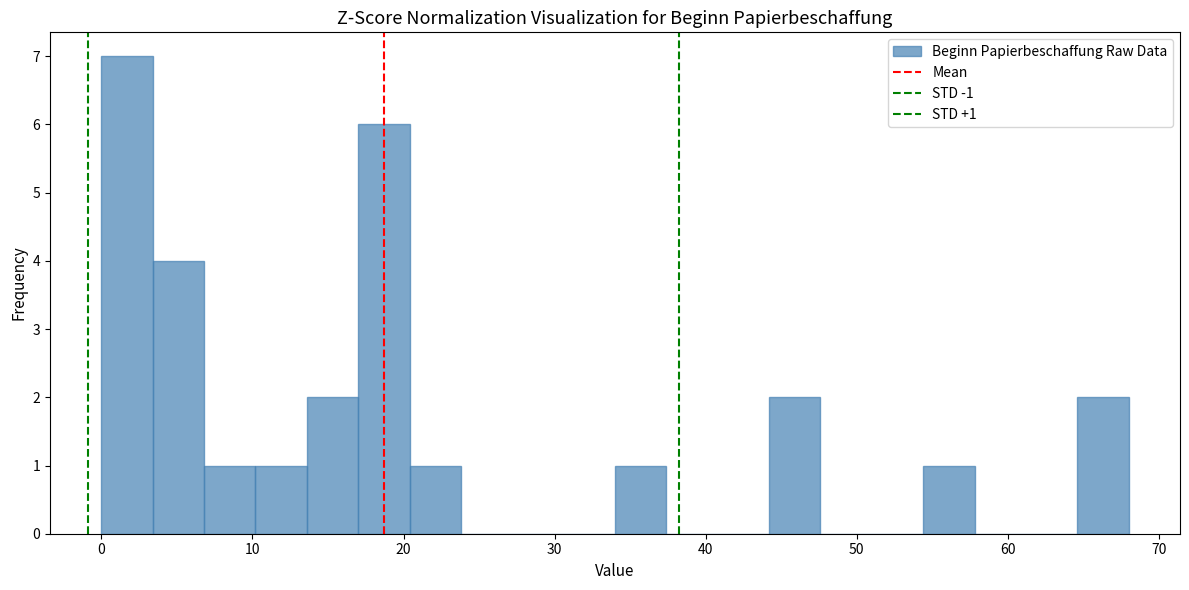

Read against the x-axis, roughly where is the centre of the tallest bar?

2